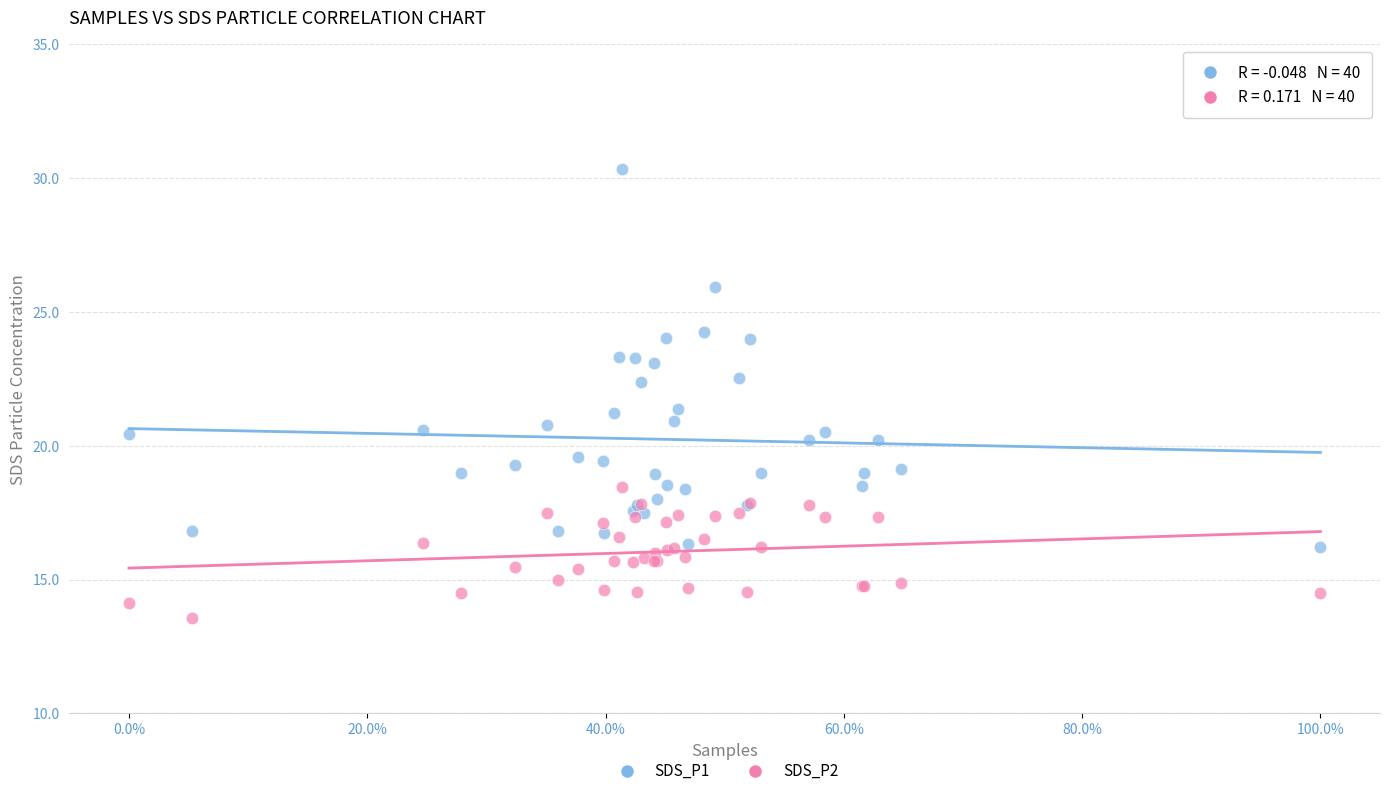

What is the X range (max minus min) for the scatter plot?

1.0